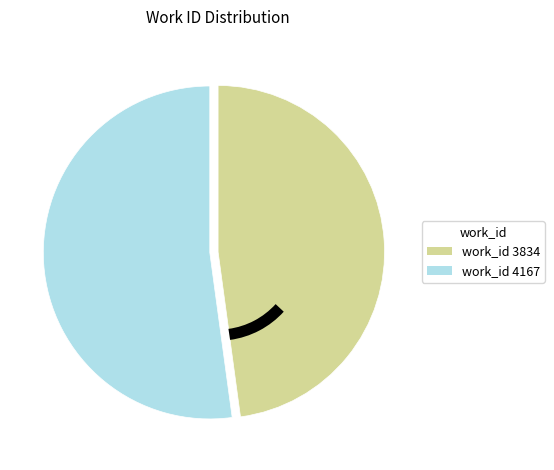

Is there a majority slice in this chart?

Yes